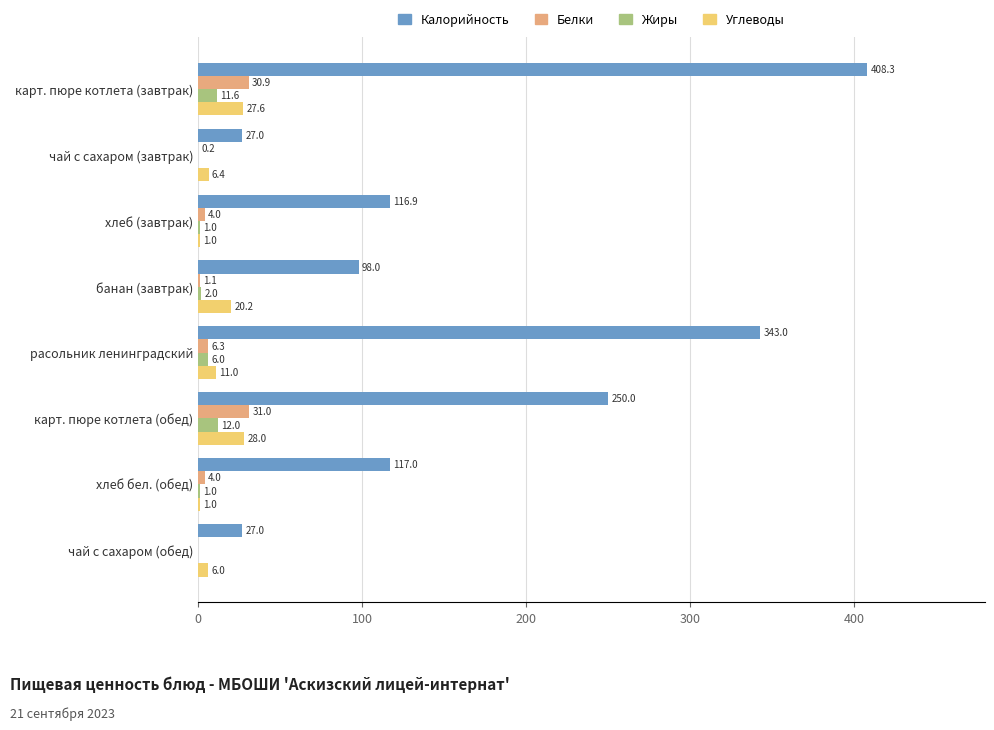

Which series has the largest total across all categories?

Калорийность